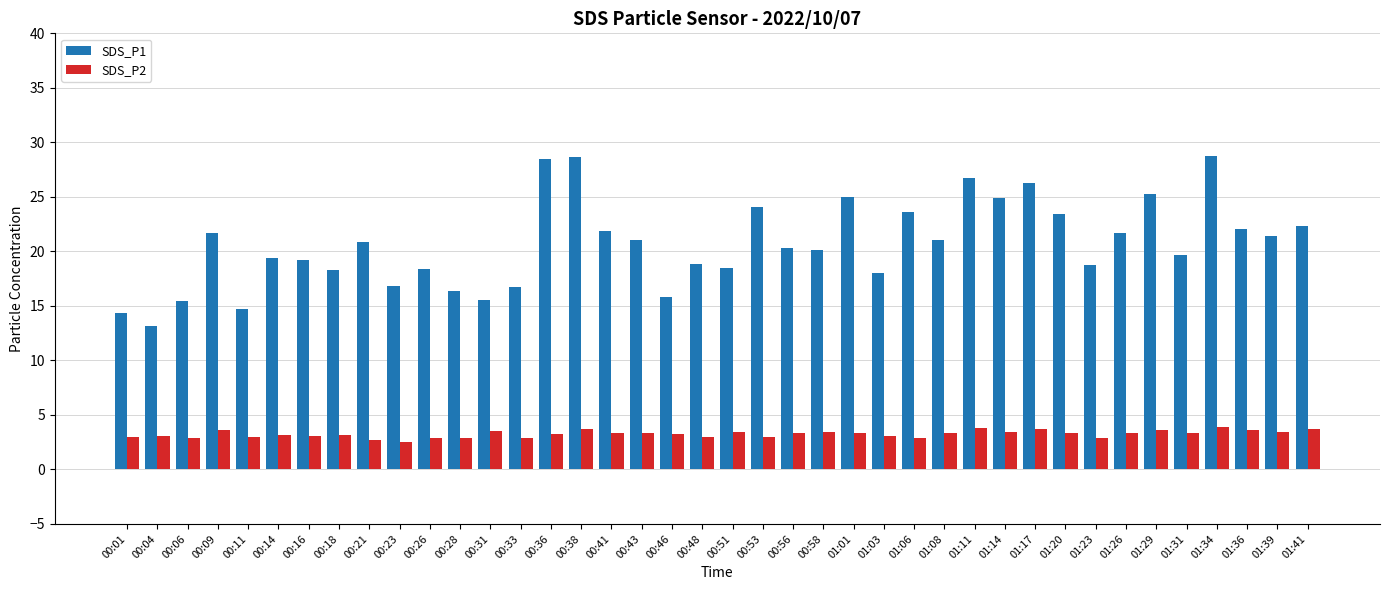

What is the total value across all series at 00:36?

31.8